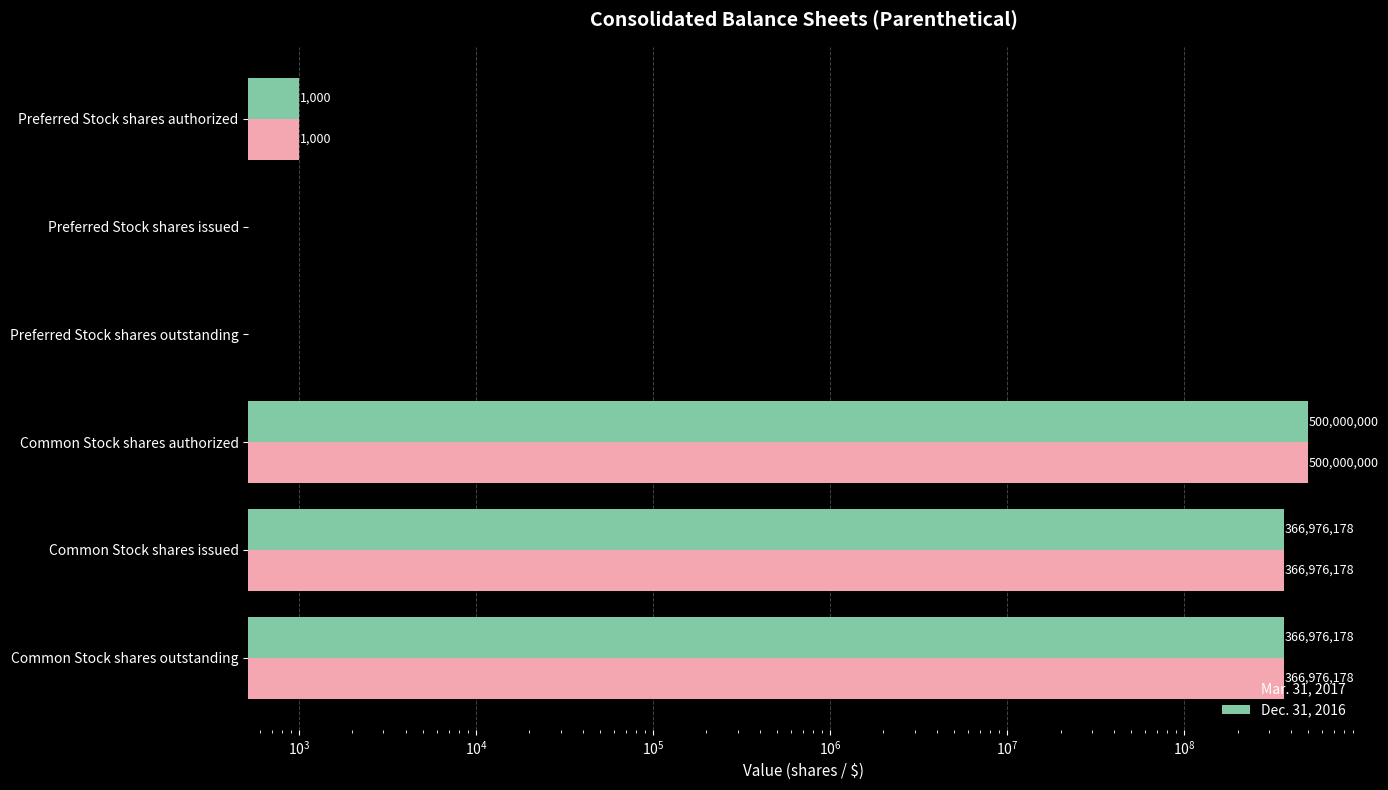

What is the highest value of the Dec. 31, 2016 series?

500000000